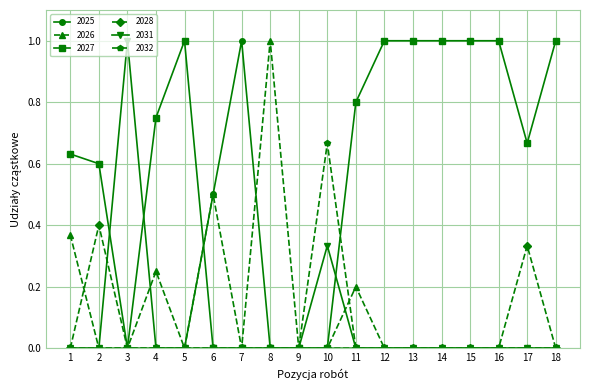

What is the spread (max minus min) of values at 15?

1.0